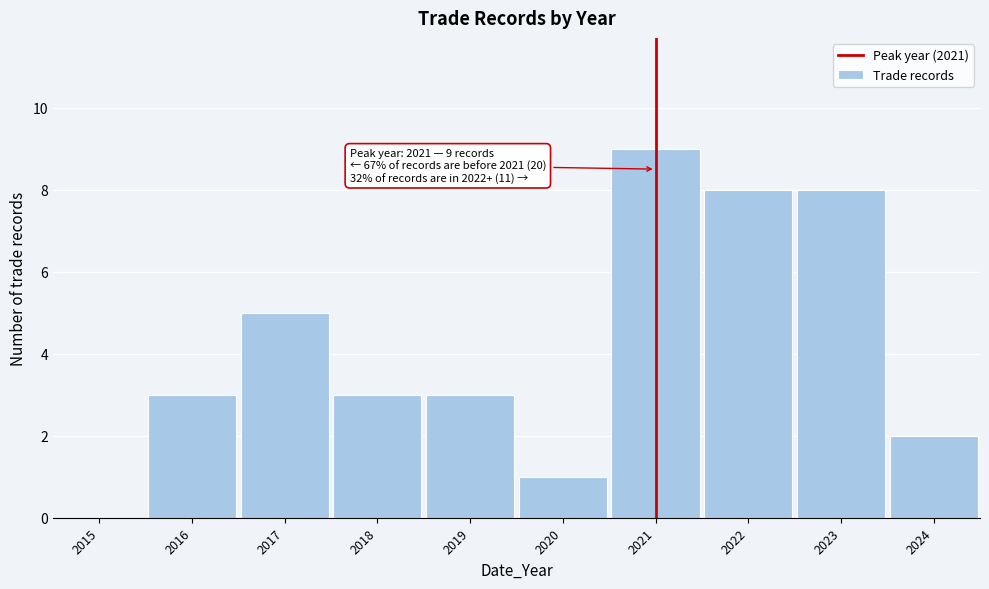

Between 2022 and 2015, which is larger?

2022